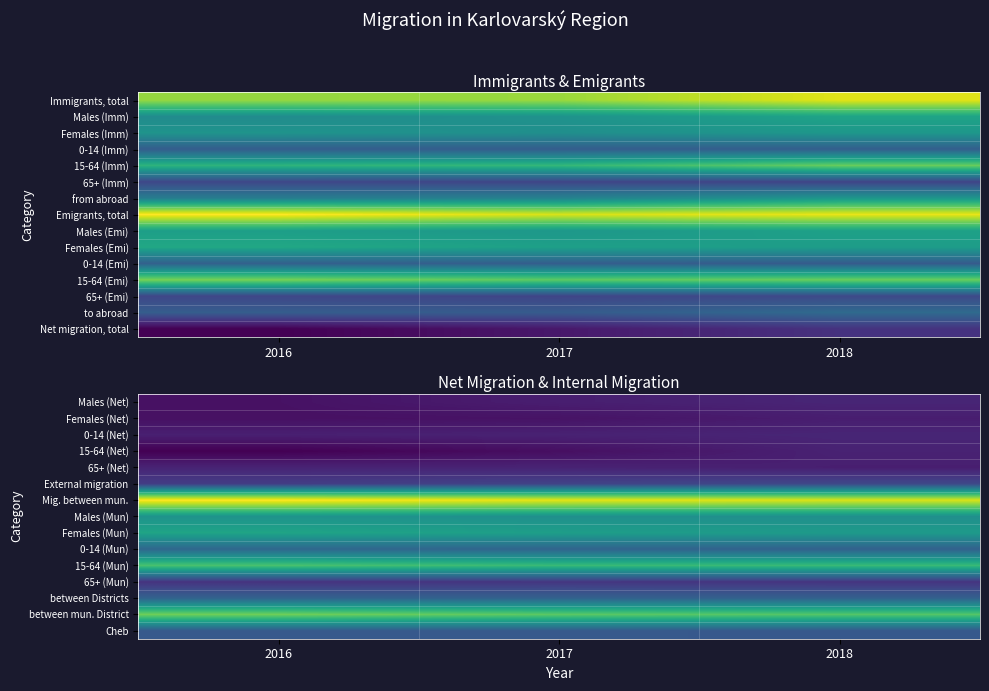

Rank the categories by 15-64 (Mun) value from lowest to highest.

2017, 2018, 2016